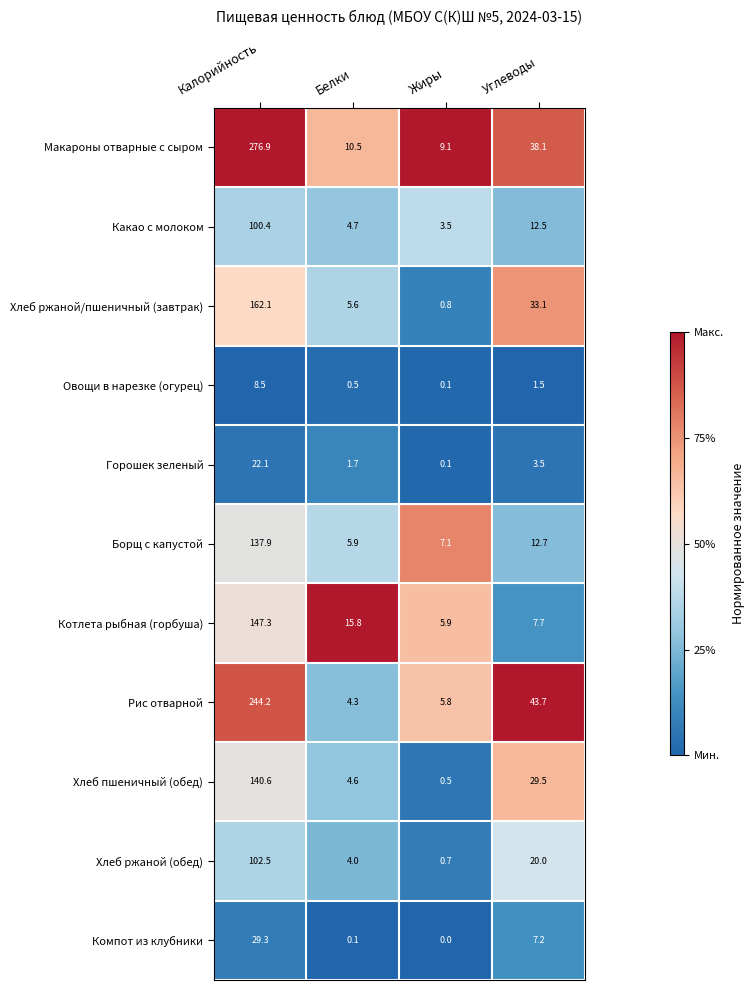

What is the sum of the Макароны отварные с сыром values at Белки and Углеводы?

48.6